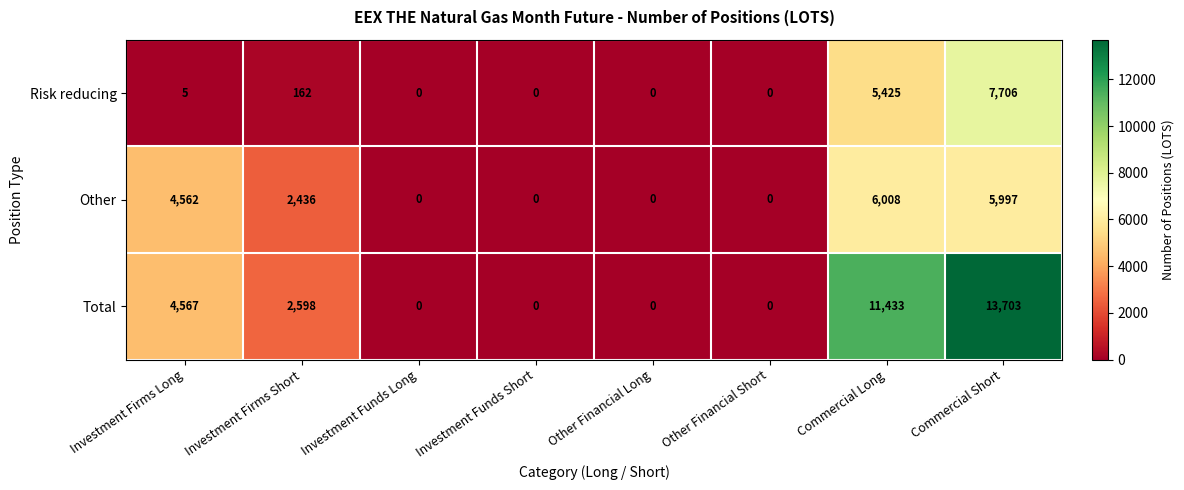

Which series changed the most between Investment Funds Short and Commercial Short?

Total